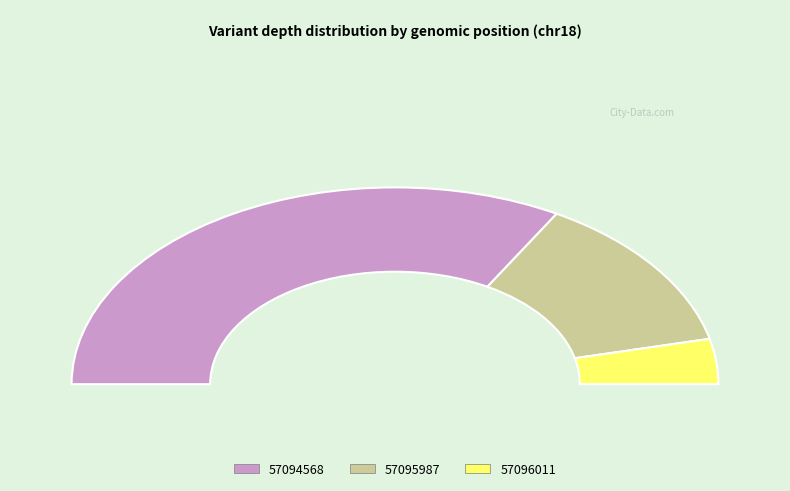

To the nearest percent, what is the difference between the largest and smallest slice percentages?

59%